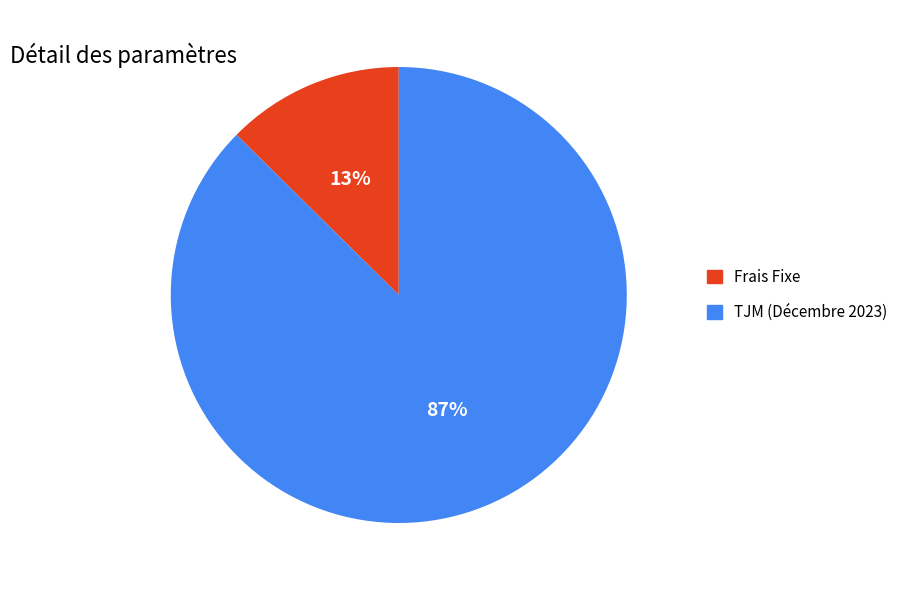

Rank the categories by value from highest to lowest.

TJM (Décembre 2023), Frais Fixe